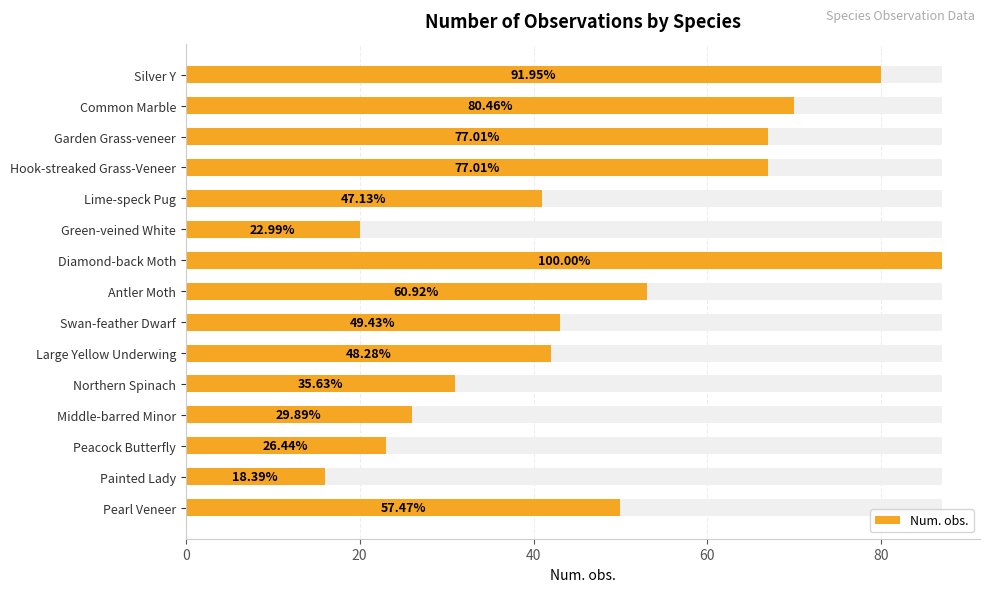

How many categories are shown in the chart?

15